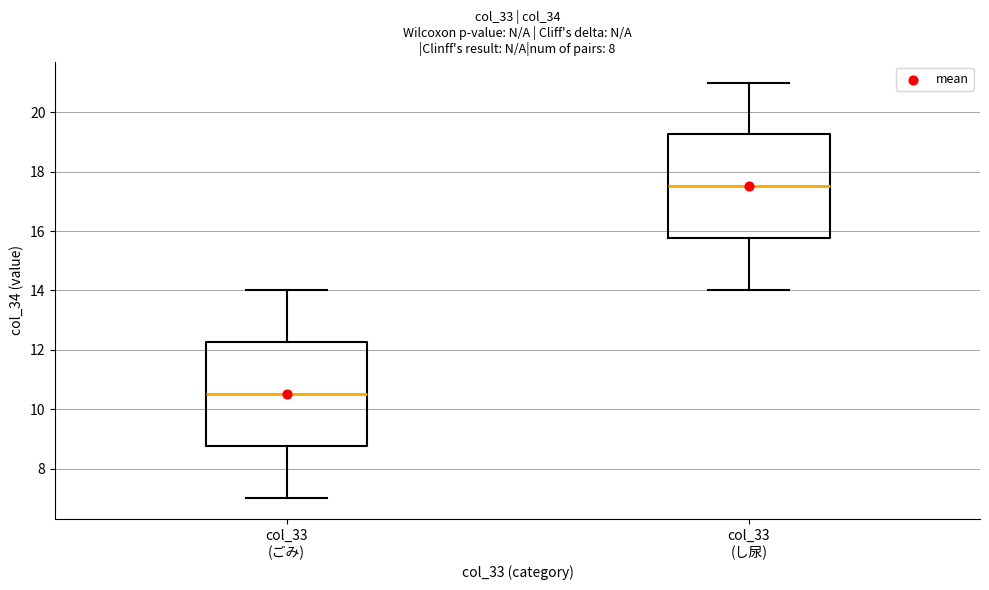

Reading left to right, transcribe this box plot: for each box, give where its median line is, the range the box spans, and where its two whiskers end, as read against the y-axis. The values are not printed on the chart, so give them approximately, as read against the axis.

col_33 (ごみ): median 10.6, box 8.8 to 12.2, whiskers 7.0 to 14.0
col_33 (し尿): median 17.6, box 15.8 to 19.2, whiskers 14.0 to 21.0